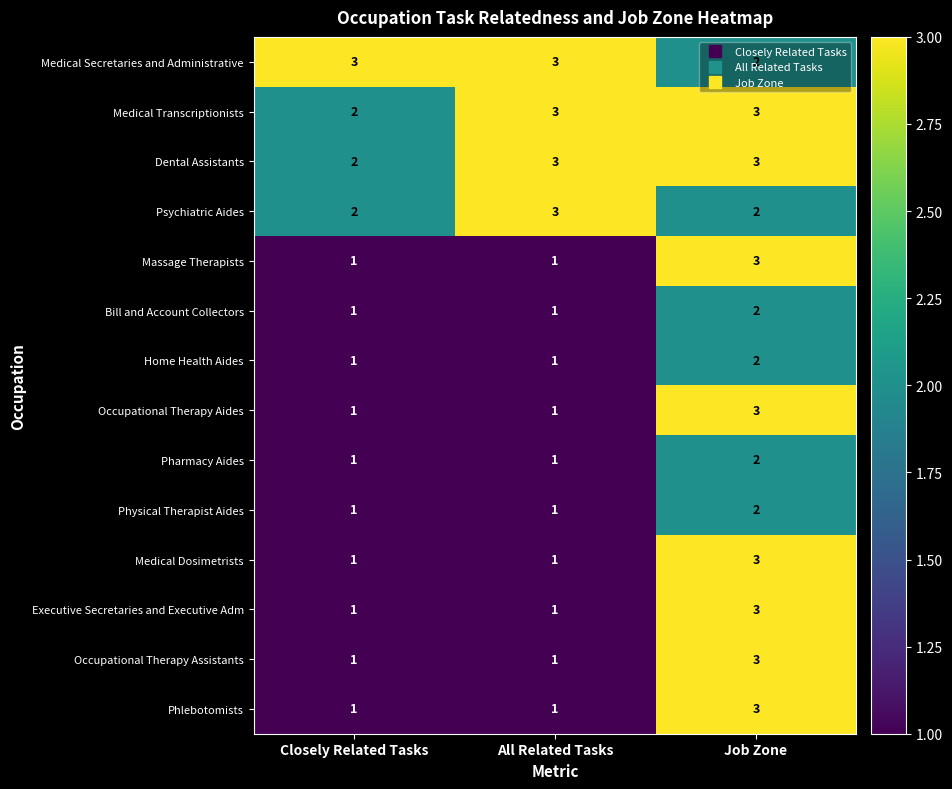

What is the maximum value for Massage Therapists?

3